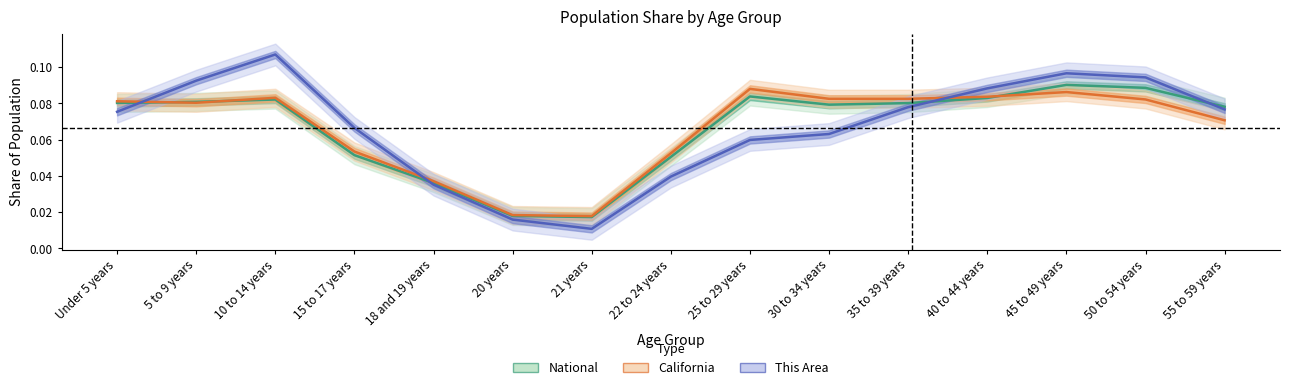

What is the label of the 13th point from the right?

10 to 14 years